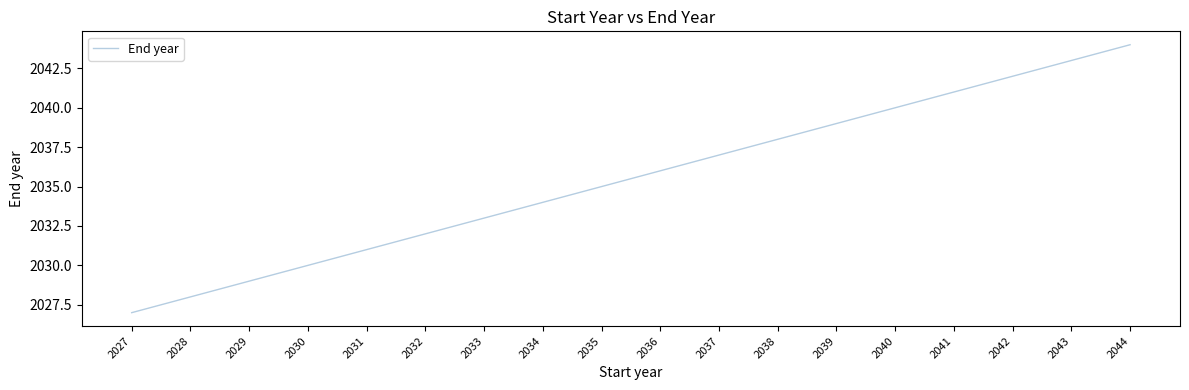

How many values are below 2036?

9